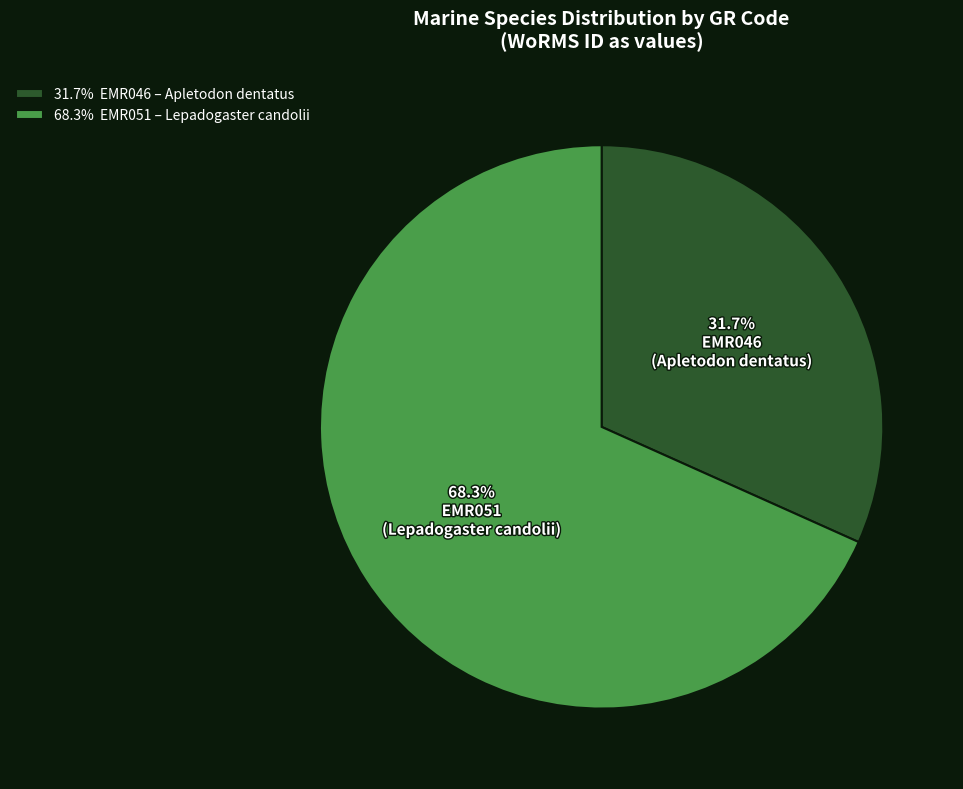

The EMR046 slice represents 17% of the pie. True or false?

False